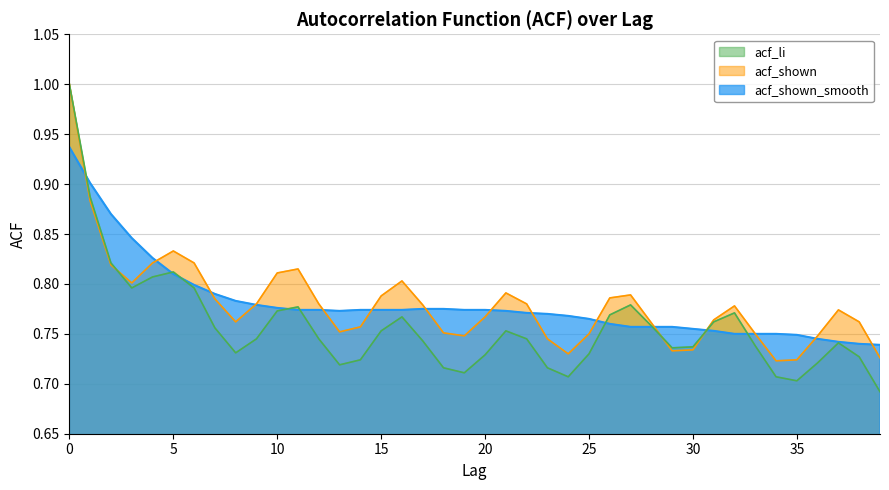

What is the difference between the maximum and second lowest values in the acf_shown_smooth series?

0.2